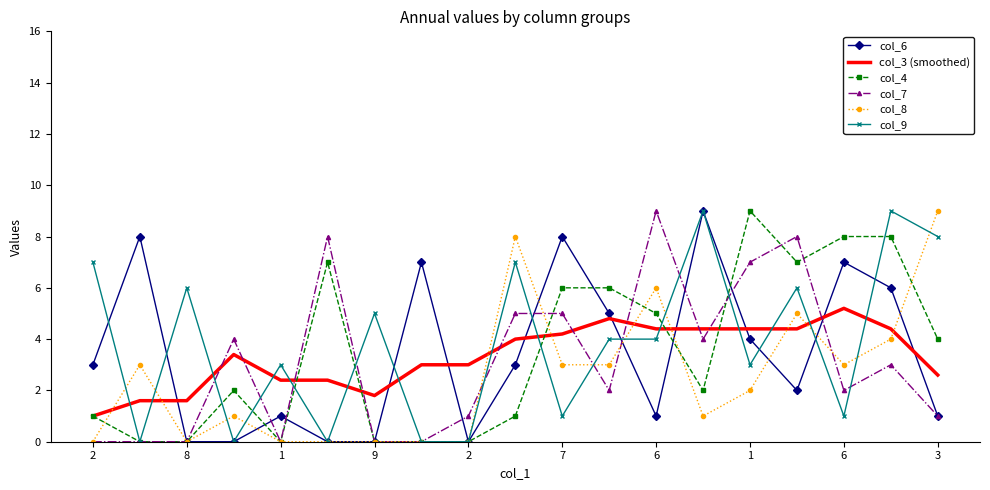

What are all the series names shown in the legend?

col_6, col_3 (smoothed), col_4, col_7, col_8, col_9